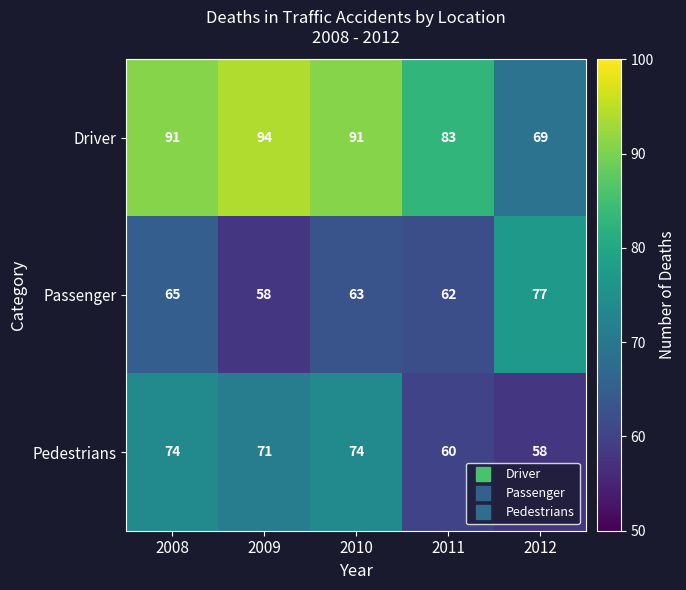

Where does the Passenger series first go above 63?

2008